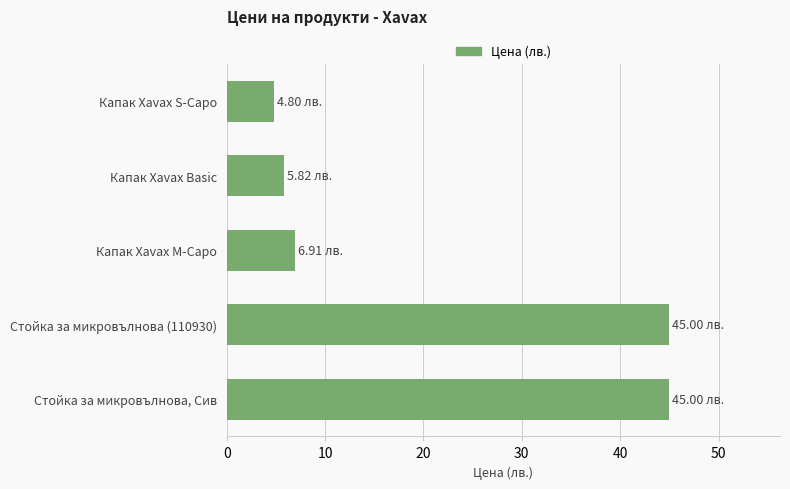

What is the sum of all values?

107.5